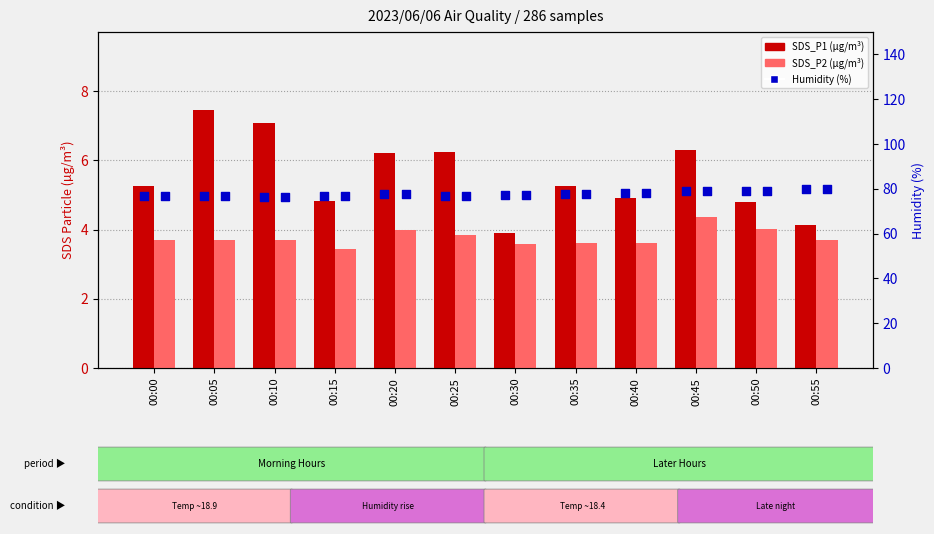

Which series reaches the minimum Y coordinate?

SDS_P2